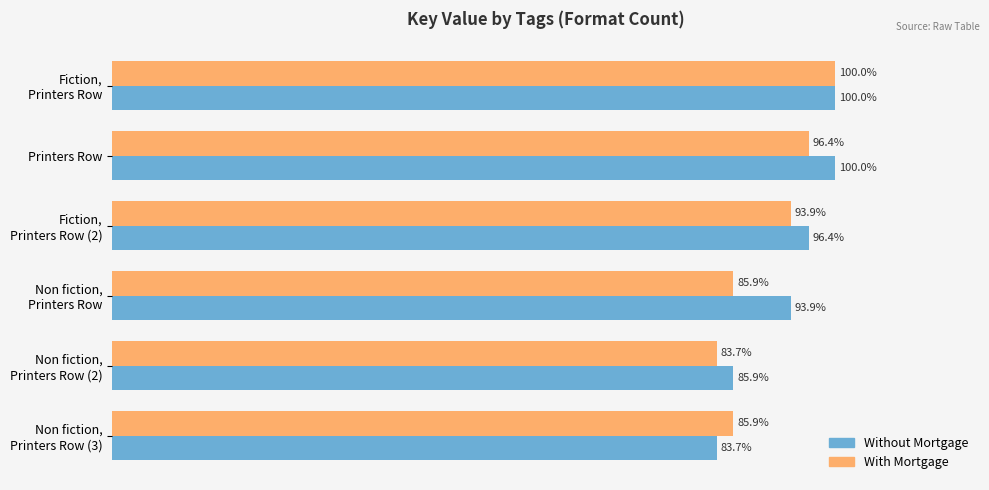

At which label does With Mortgage reach its minimum?

Non fiction,
Printers Row (2)